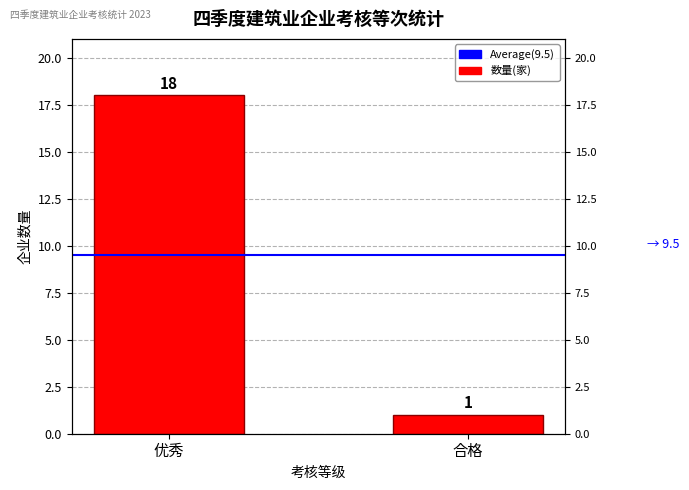

What is the difference between the maximum and minimum values?

17